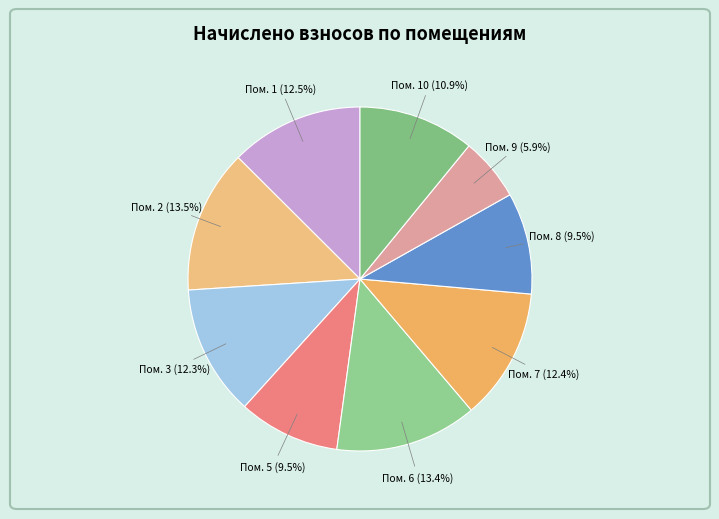

Approximately how many times larger is the value at Пом. 9 compared to Пом. 5?

0.6